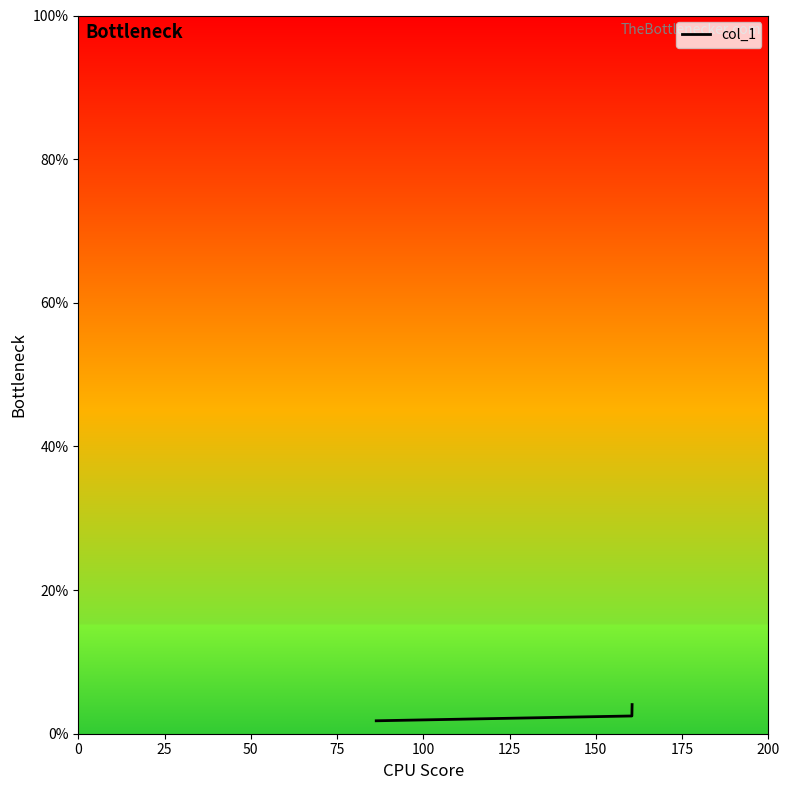

Is this an area chart (filled region under the line)?

No